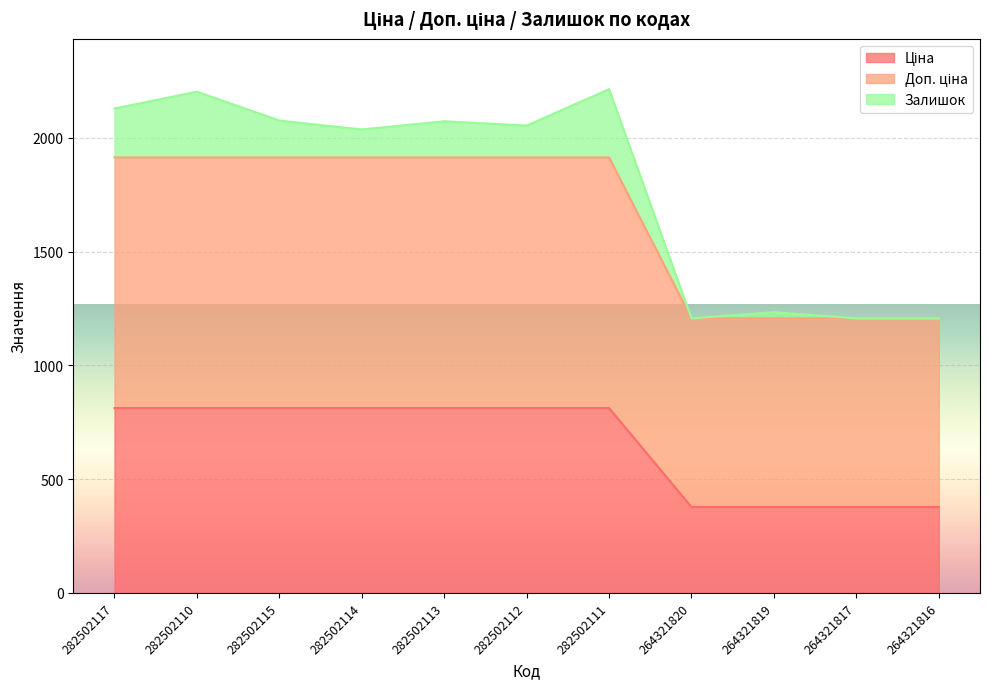

What is the sum of all Ціна values?

7198.3